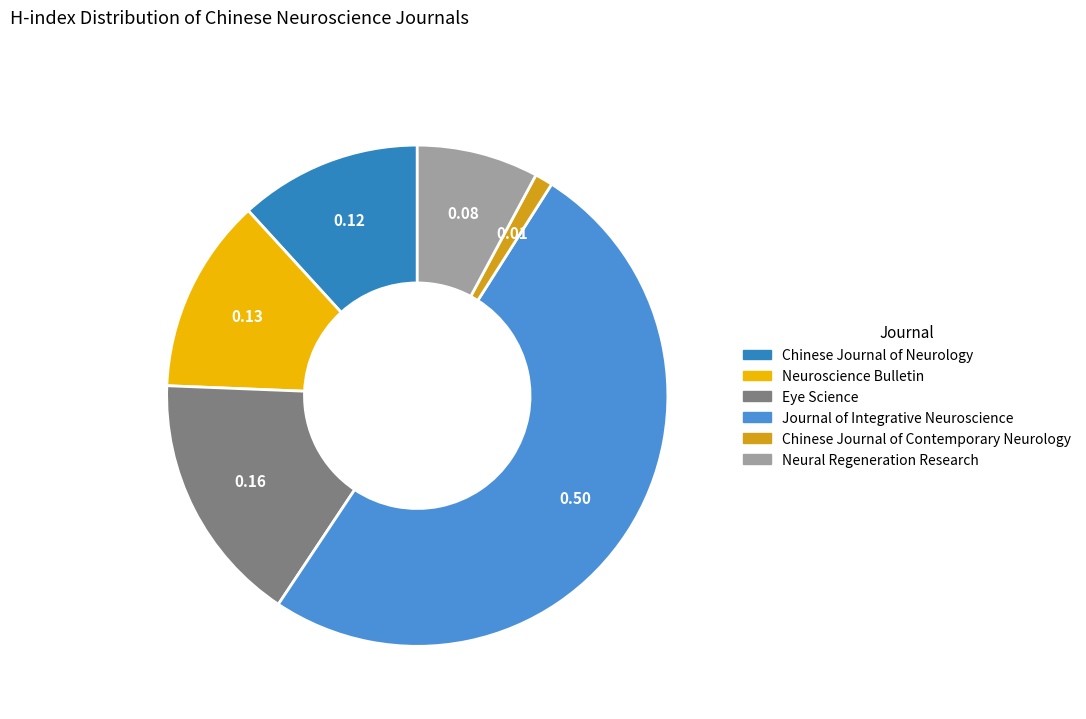

Which has a higher value, Journal of Integrative Neuroscience or Neuroscience Bulletin?

Journal of Integrative Neuroscience